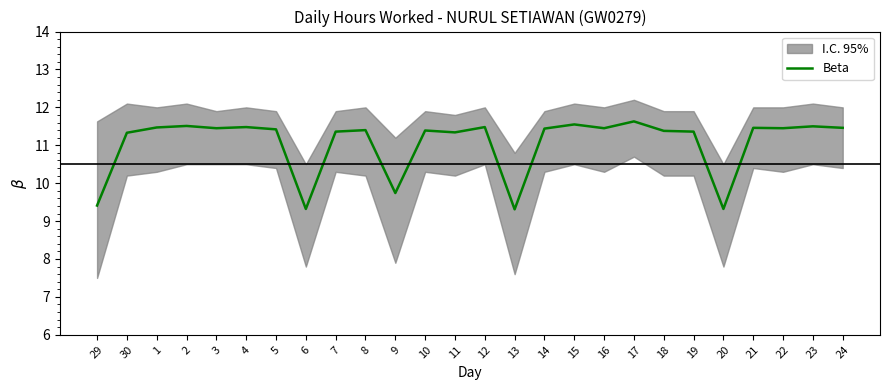

What value does the data have at 12?

11.5